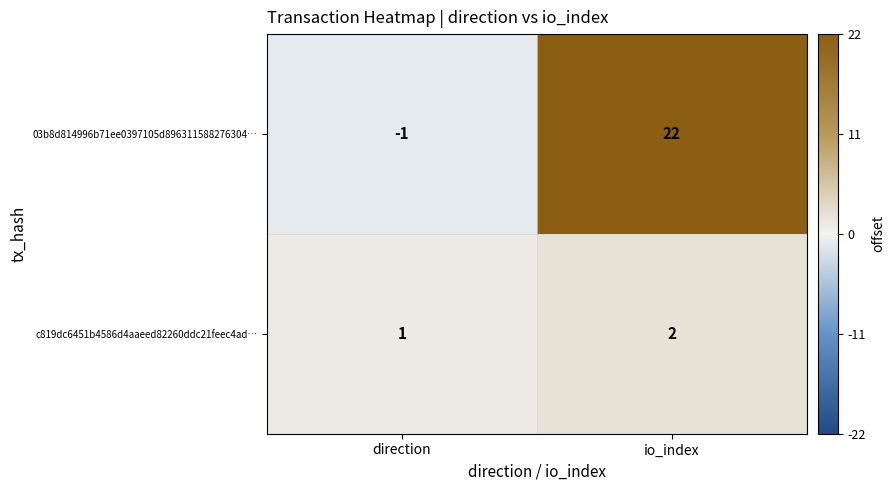

List the series in order of their overall mean, highest first.

03b8d814996b71ee0397105d896311588276304…, c819dc6451b4586d4aaeed82260ddc21feec4ad…